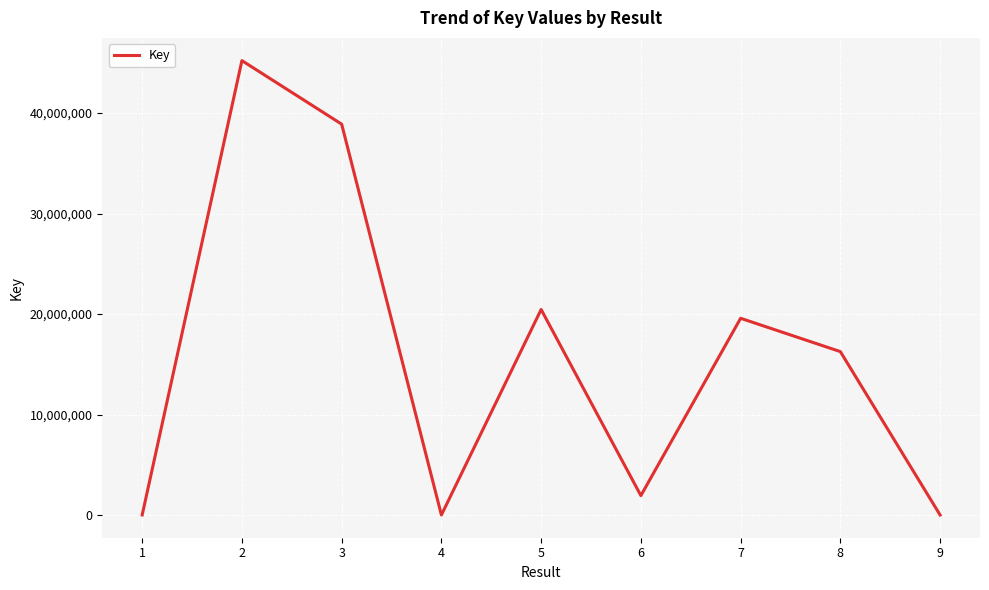

The value at 3 is 38895058. True or false?

True